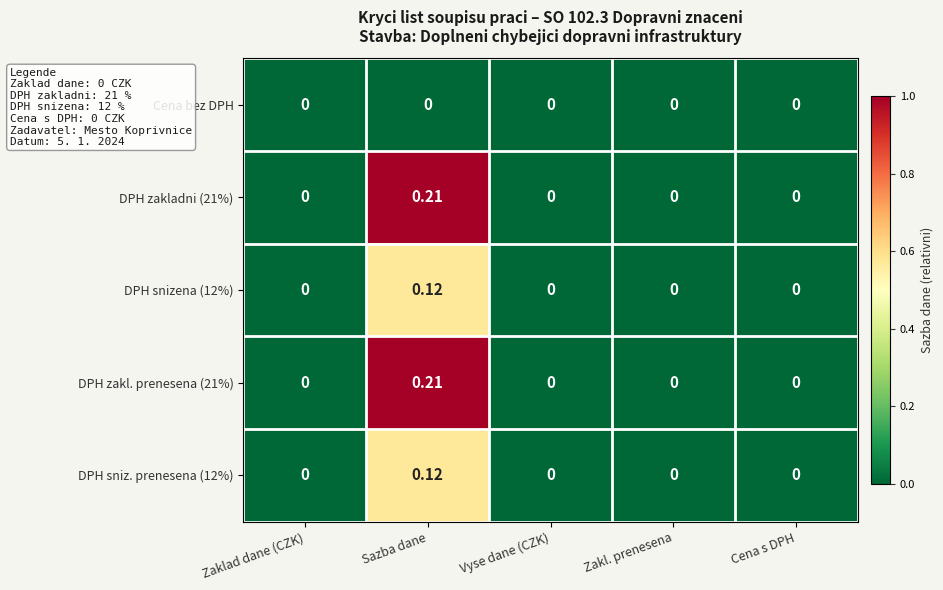

Which category has the highest value in the DPH zakladni (21%) series?

Sazba dane